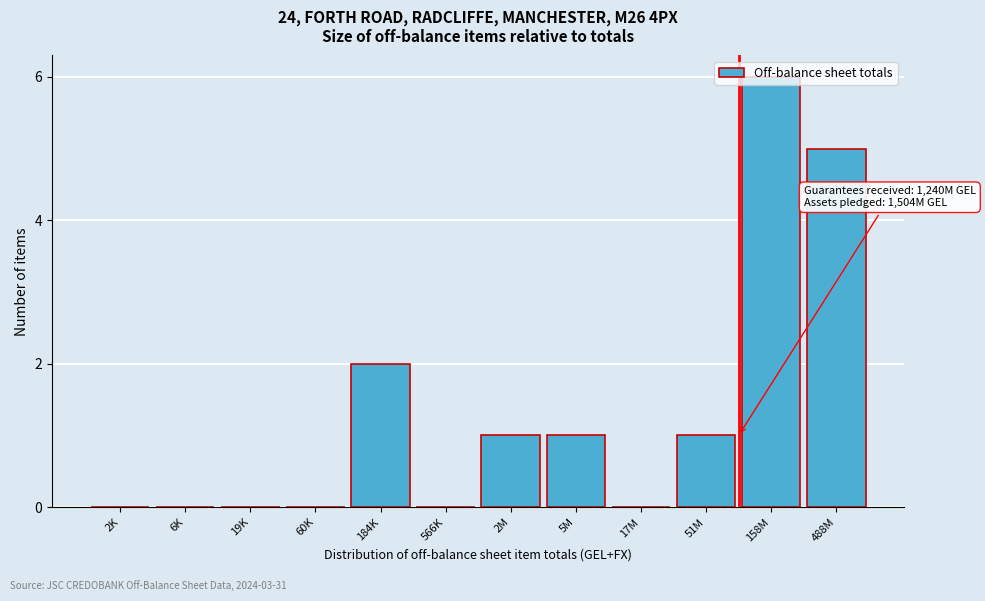

What is the greatest value displayed?

6